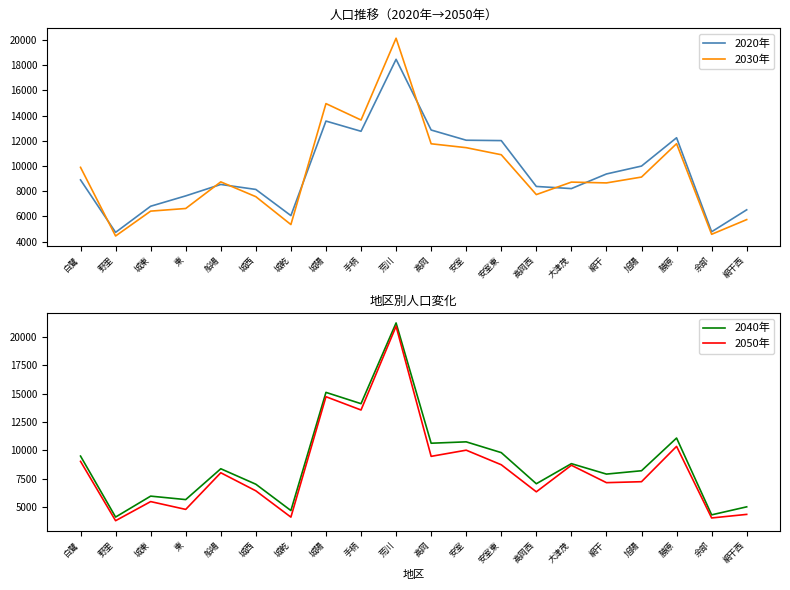

What is the label of the 6th point from the left?

城西